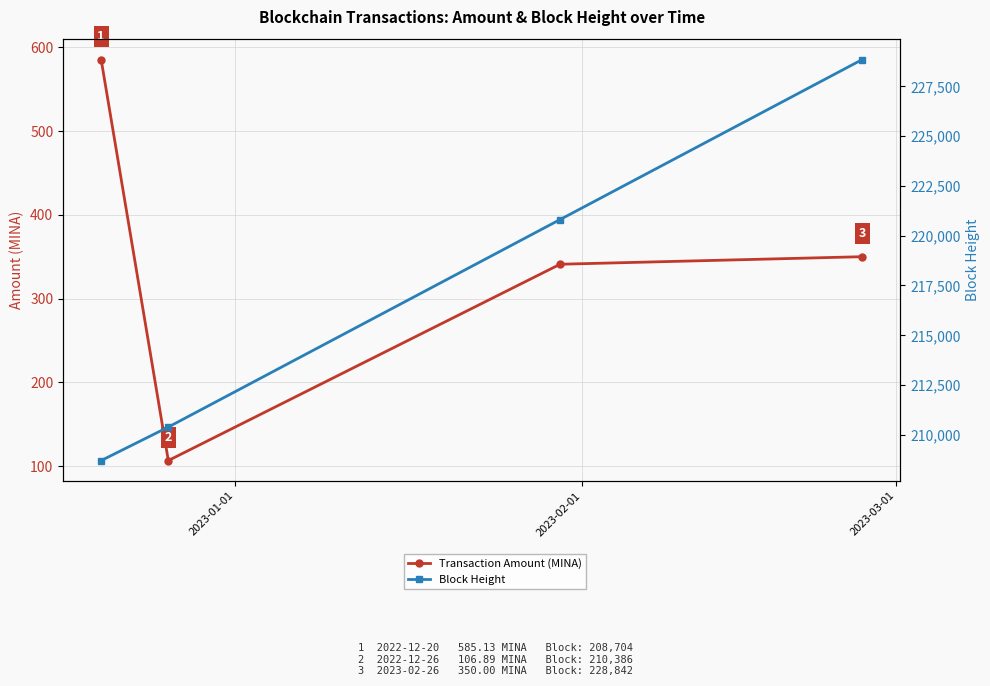

What are all the series names shown in the legend?

Transaction Amount (MINA), Block Height